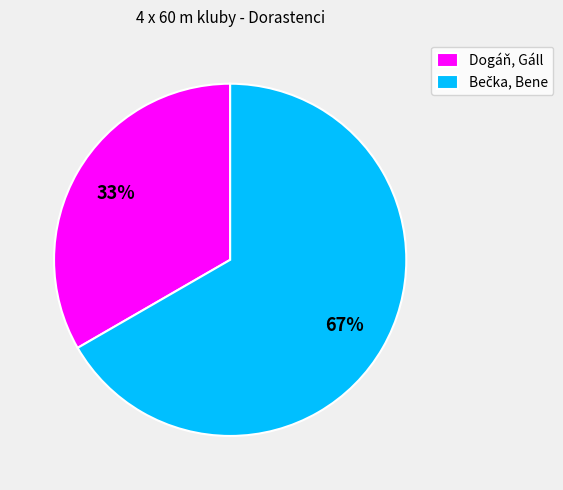

How many slices are in this pie chart?

2